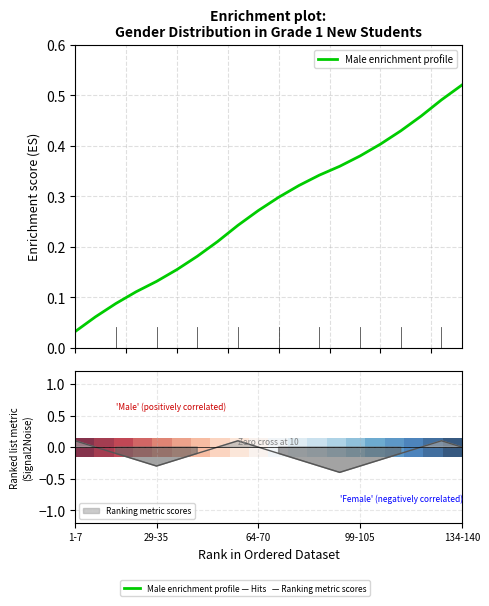

Rank the series by their maximum value, from highest to lowest.

0.0, Male enrichment profile